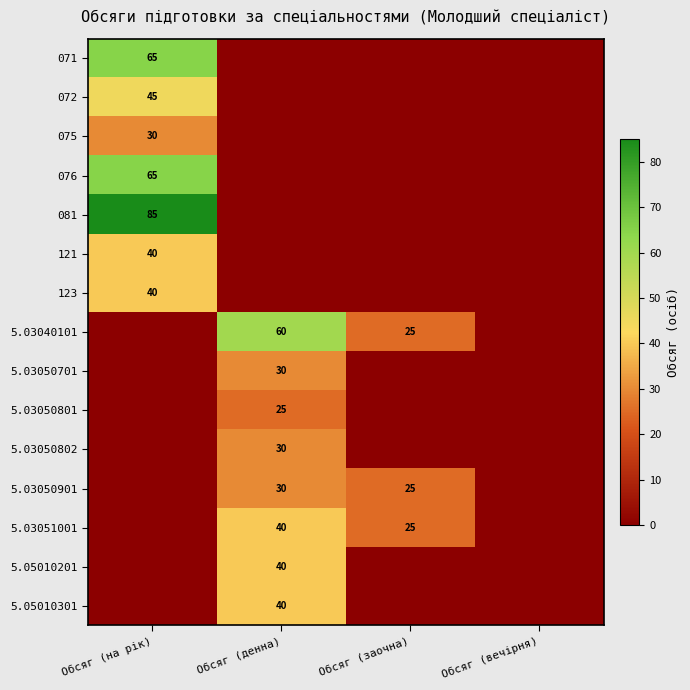

The 5.03040101 series shows 15 at Обсяг (денна). True or false?

False